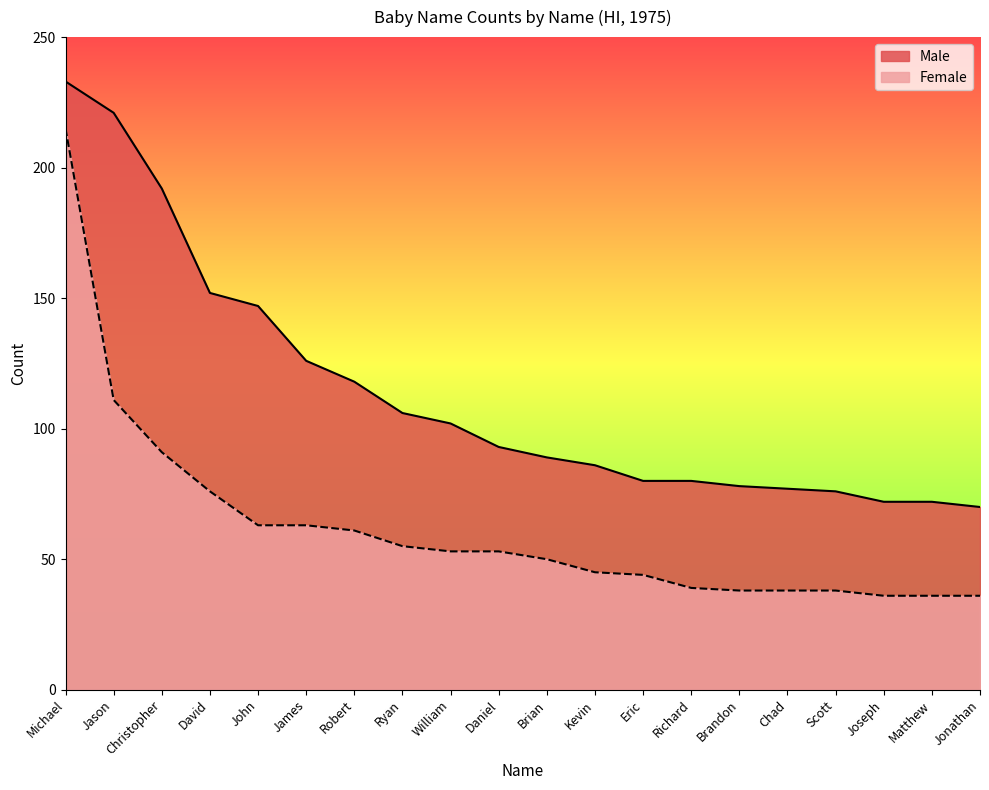

Reading left to right, transcribe all the data shown in this chart.

Male: 233	221	192	152	147	126	118	106	102	93	89	86	80	80	78	77	76	72	72	70
Female: 215	111	91	76	63	63	61	55	53	53	50	45	44	39	38	38	38	36	36	36